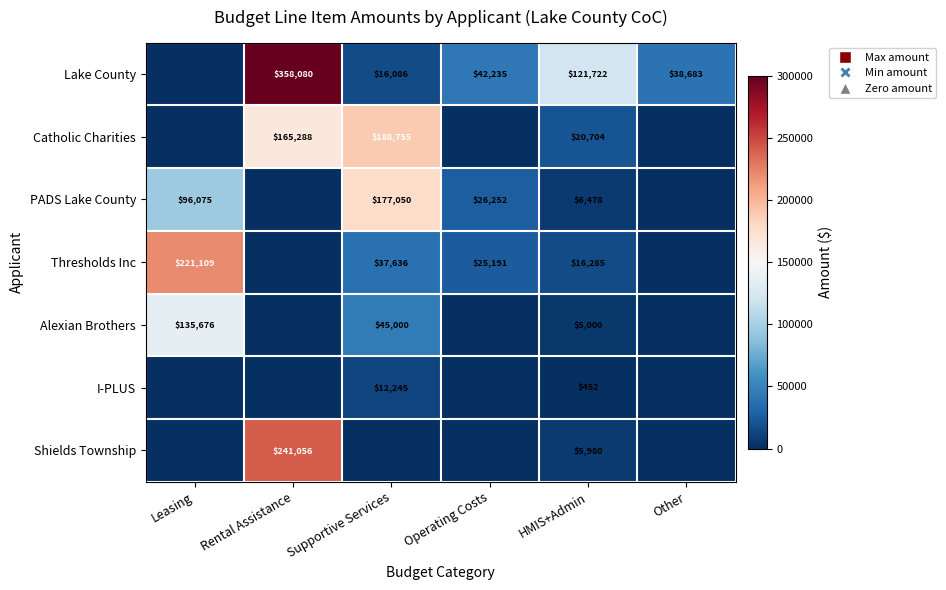

What is the total value across all series at HMIS+Admin?

176621